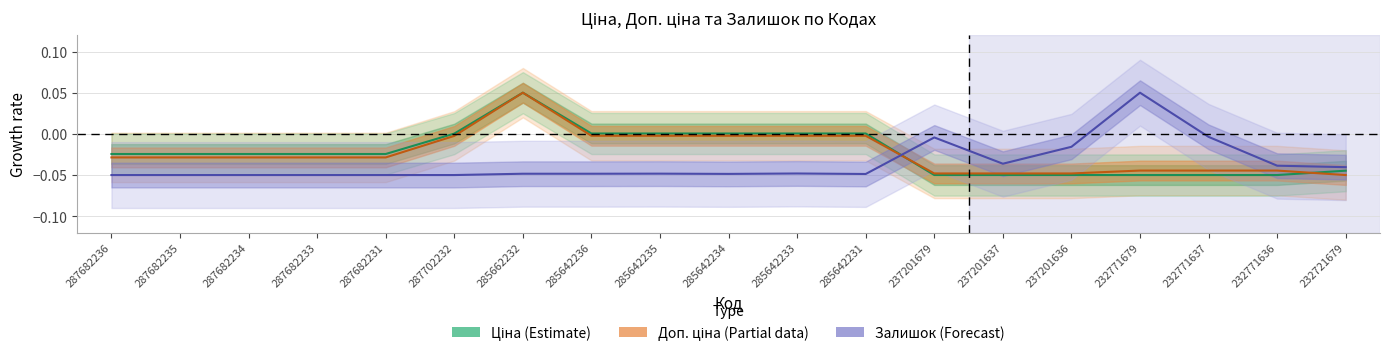

How many negative values does the Ціна series have?

12